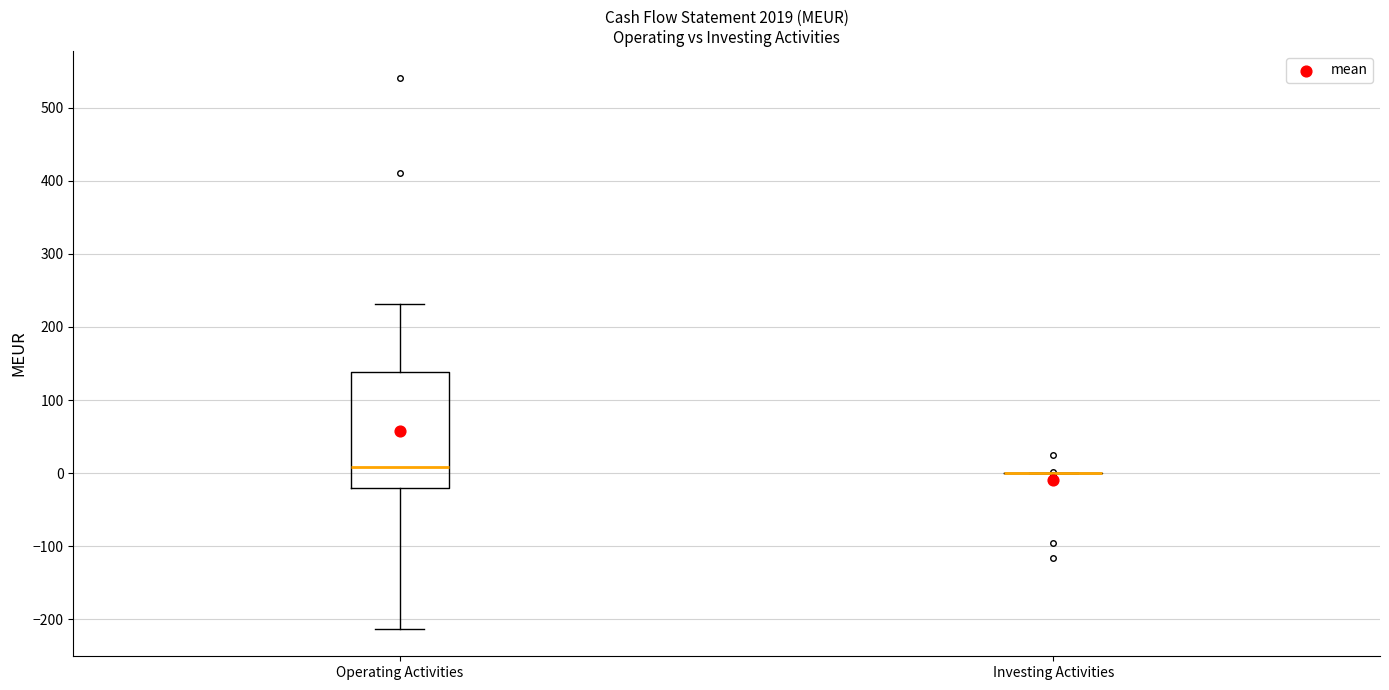

Where is the lower edge of the box for Operating Activities on the y-axis? The values are not printed on the chart, so give them approximately, as read against the axis.

-20